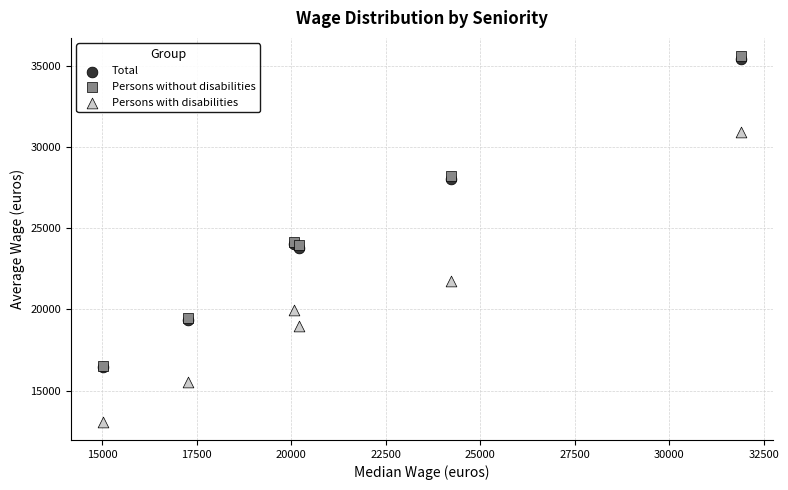

What are all the series names shown in the legend?

Total, Persons without disabilities, Persons with disabilities